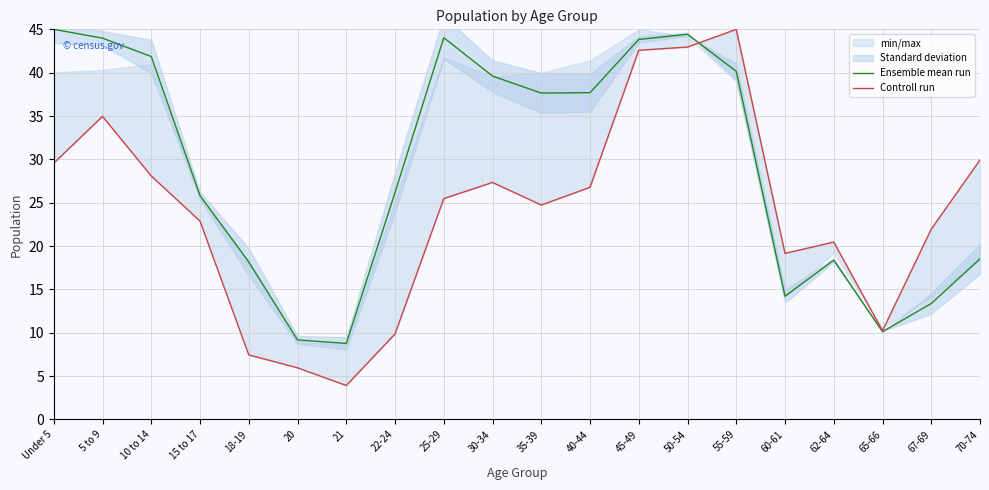

True or false: Controll run has a value of 27.7 at 50-54.

False